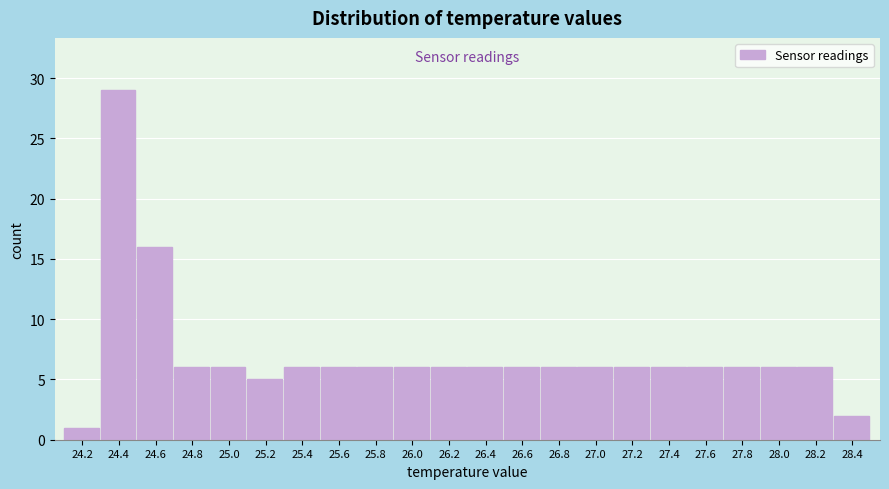

Reading left to right, transcribe this chart: for each bar, give the range it covers on the x-axis and its height. The values are not printed on the chart, so give them approximately, as read against the axis.

24.1 to 24.3: 1
24.3 to 24.5: 29
24.5 to 24.7: 16
24.7 to 24.9: 6
24.9 to 25.1: 6
25.1 to 25.3: 5
25.3 to 25.5: 6
25.5 to 25.7: 6
25.7 to 25.9: 6
25.9 to 26.1: 6
26.1 to 26.3: 6
26.3 to 26.5: 6
26.5 to 26.7: 6
26.7 to 26.9: 6
26.9 to 27.1: 6
27.1 to 27.3: 6
27.3 to 27.5: 6
27.5 to 27.7: 6
27.7 to 27.9: 6
27.9 to 28.1: 6
28.1 to 28.3: 6
28.3 to 28.5: 2